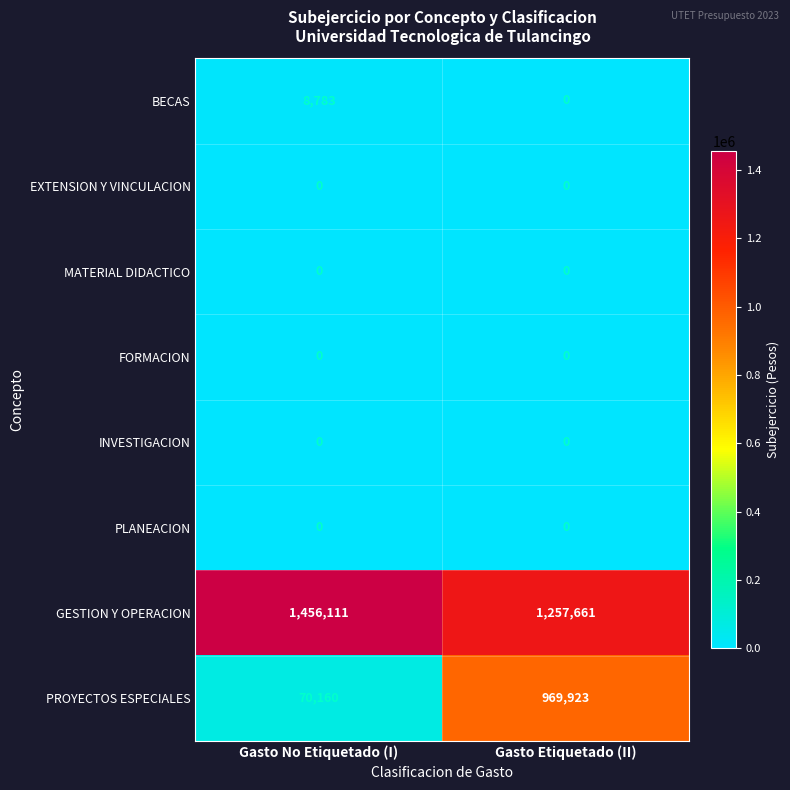

Reading left to right, extract all data points from this chart.

BECAS: Gasto No Etiquetado (I)=8783	Gasto Etiquetado (II)=0
EXTENSION Y VINCULACION: Gasto No Etiquetado (I)=0	Gasto Etiquetado (II)=0
MATERIAL DIDACTICO: Gasto No Etiquetado (I)=0	Gasto Etiquetado (II)=0
FORMACION: Gasto No Etiquetado (I)=0	Gasto Etiquetado (II)=0
INVESTIGACION: Gasto No Etiquetado (I)=0	Gasto Etiquetado (II)=0
PLANEACION: Gasto No Etiquetado (I)=0	Gasto Etiquetado (II)=0
GESTION Y OPERACION: Gasto No Etiquetado (I)=1456111	Gasto Etiquetado (II)=1257661
PROYECTOS ESPECIALES: Gasto No Etiquetado (I)=70160	Gasto Etiquetado (II)=969923